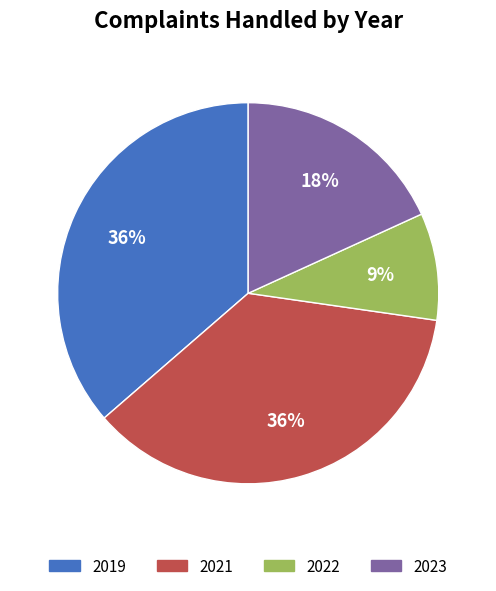

Is there a majority slice in this chart?

No